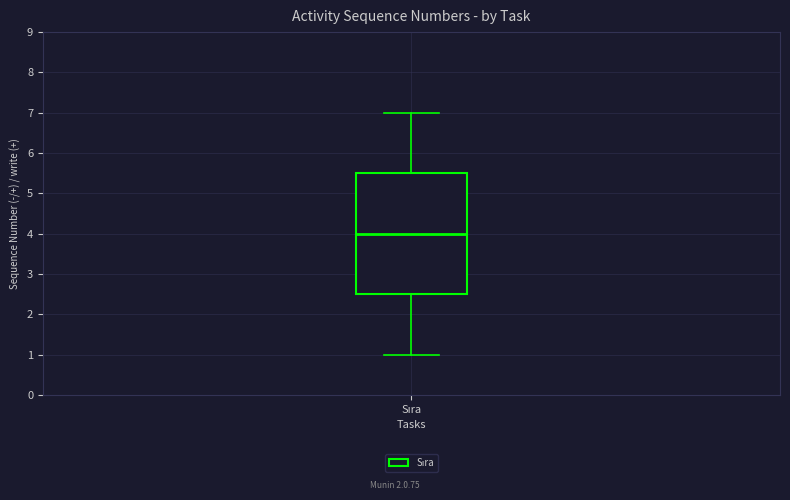

Read this box plot against the y-axis: the position of the median line, the range covered by the box, and the ends of both whiskers. The values are not printed on the chart, so give them approximately, as read against the axis.

median 4.0, box 2.5 to 5.5, whiskers 1.0 to 7.0